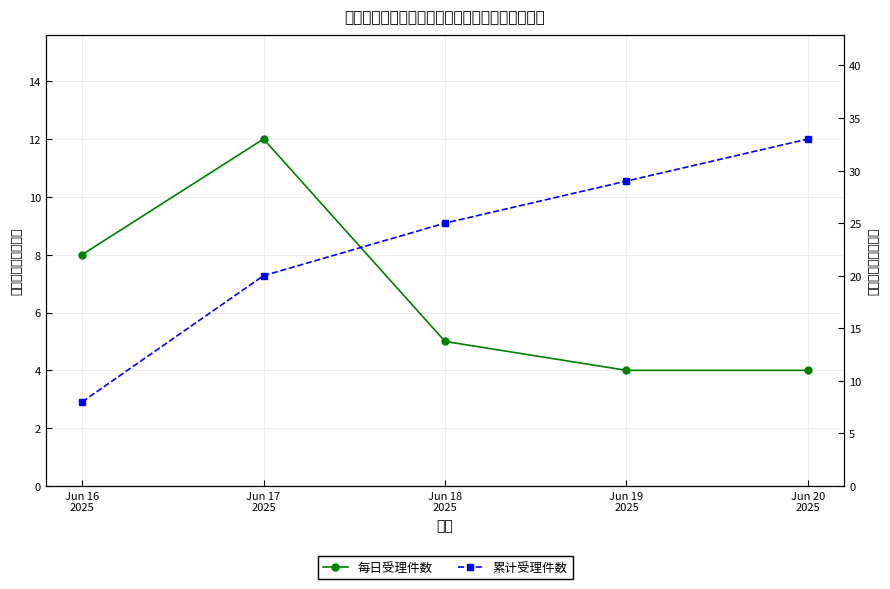

What is the maximum value shown in the chart?

33